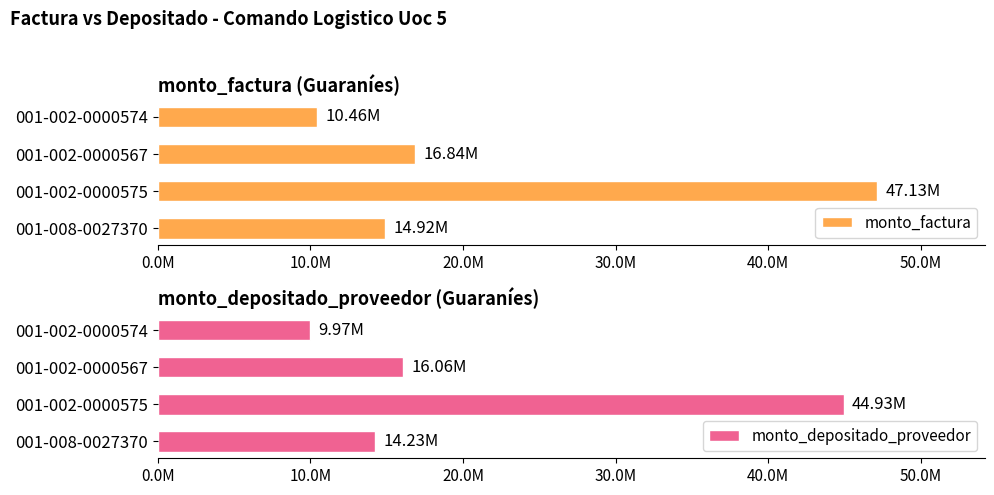

What is the smallest value displayed?

9971155